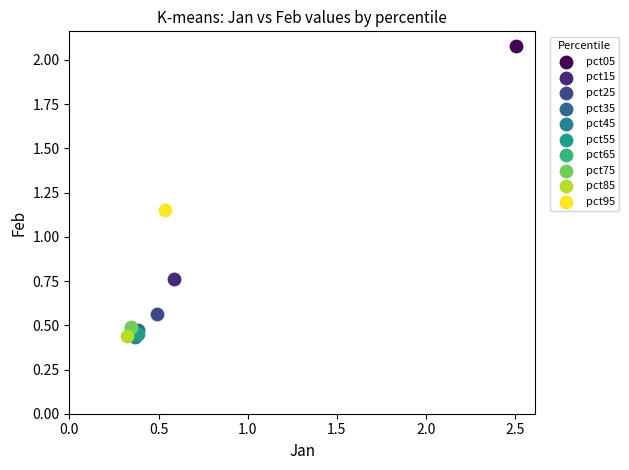

What are all the series names shown in the legend?

pct05, pct15, pct25, pct35, pct45, pct55, pct65, pct75, pct85, pct95